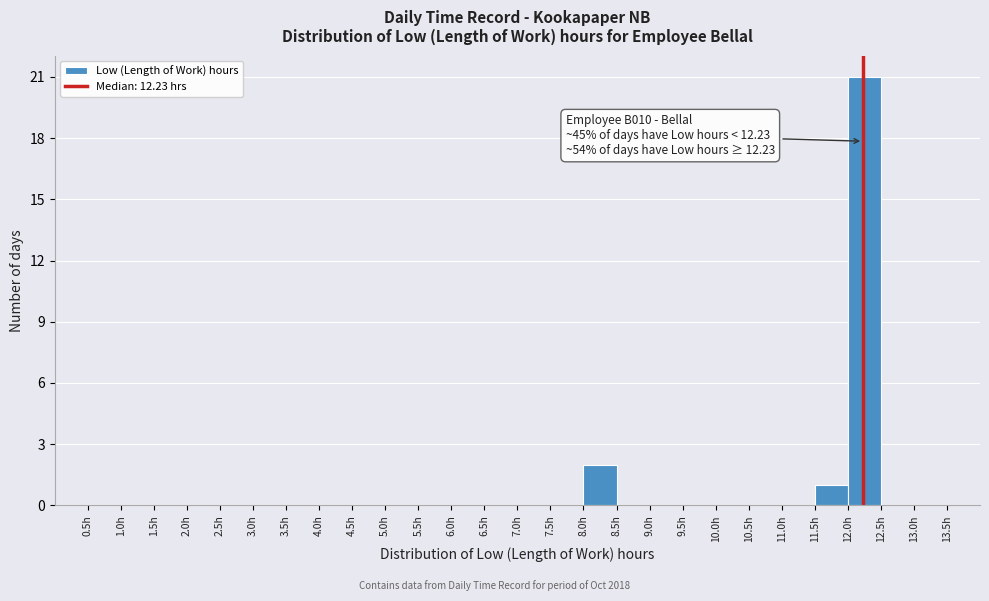

Over which range of the x-axis is the bar tallest?

12.0 to 12.5